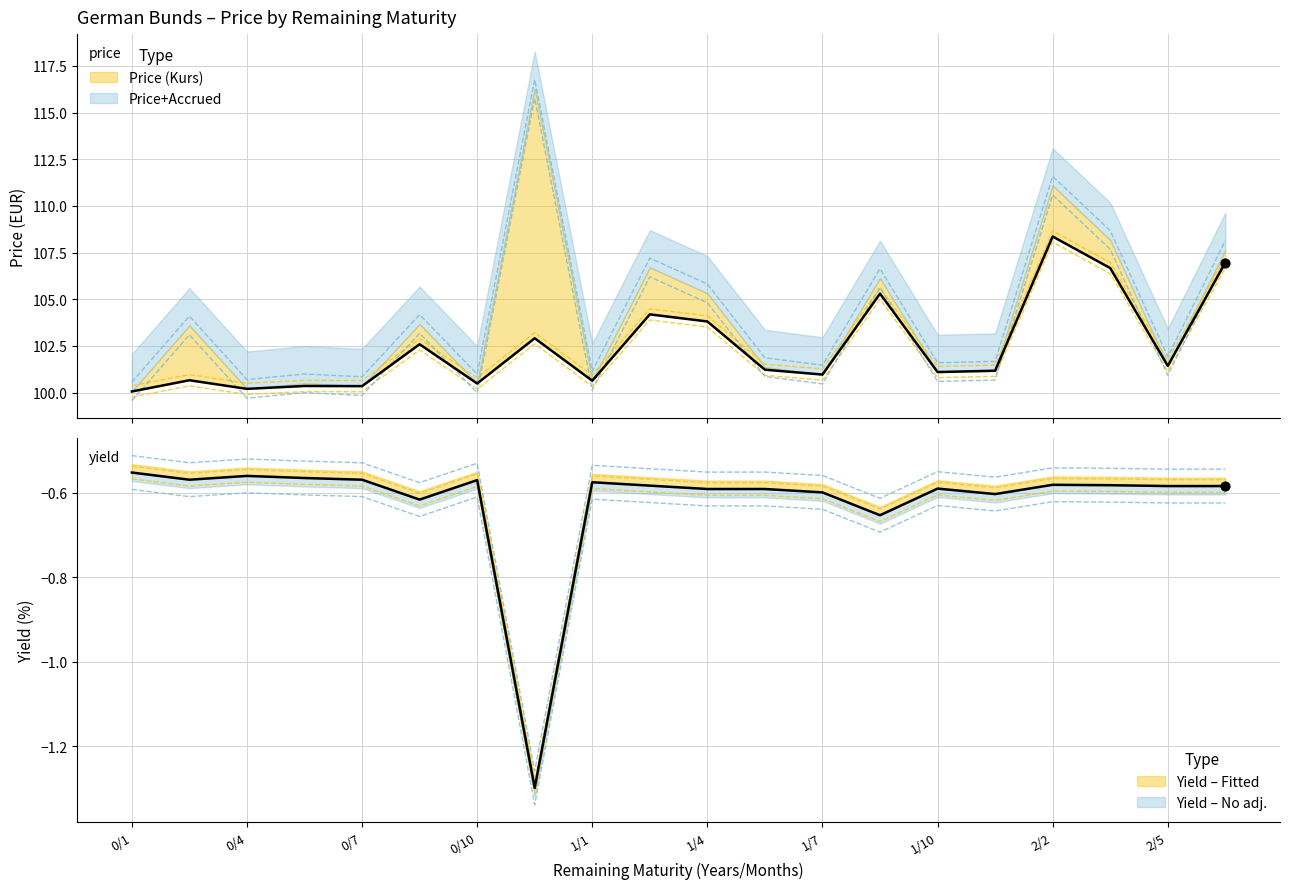

What is the total value across all series at 0/1?

198.8